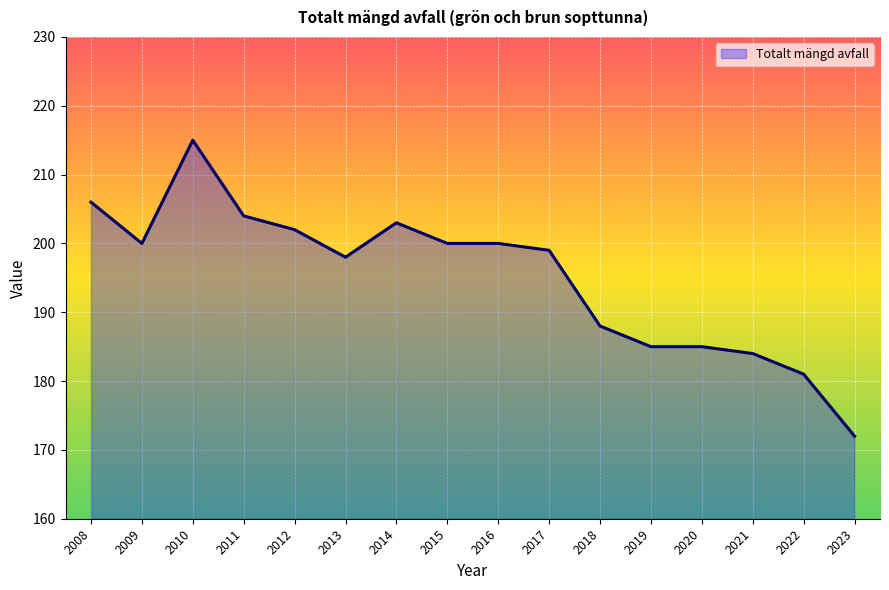

True or false: the data shows 321 at 2019.

False